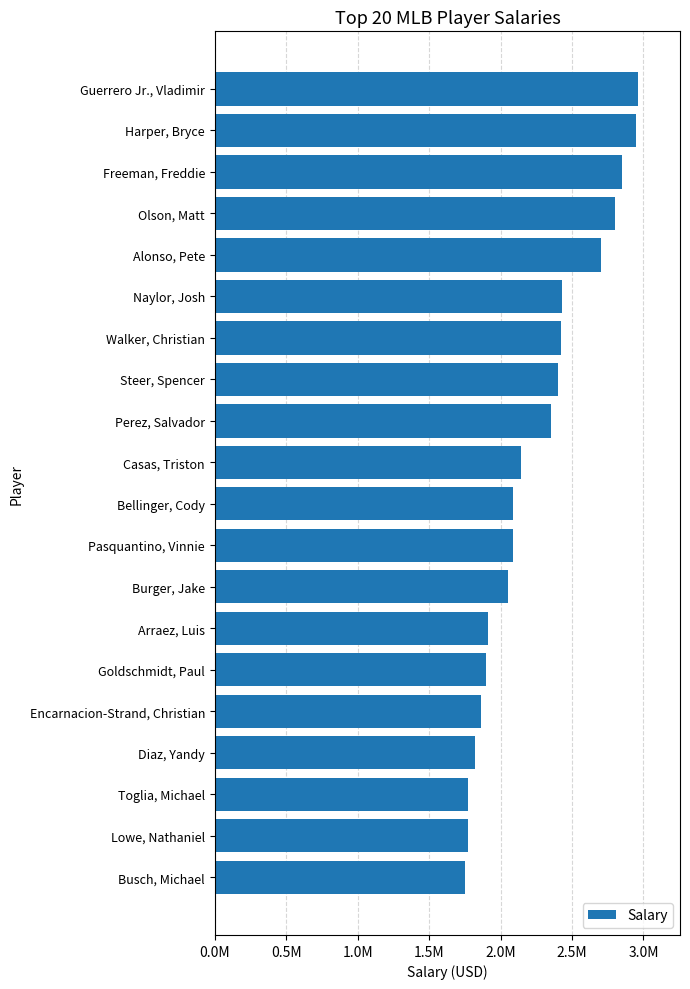

What is the sum of all values?

45010000